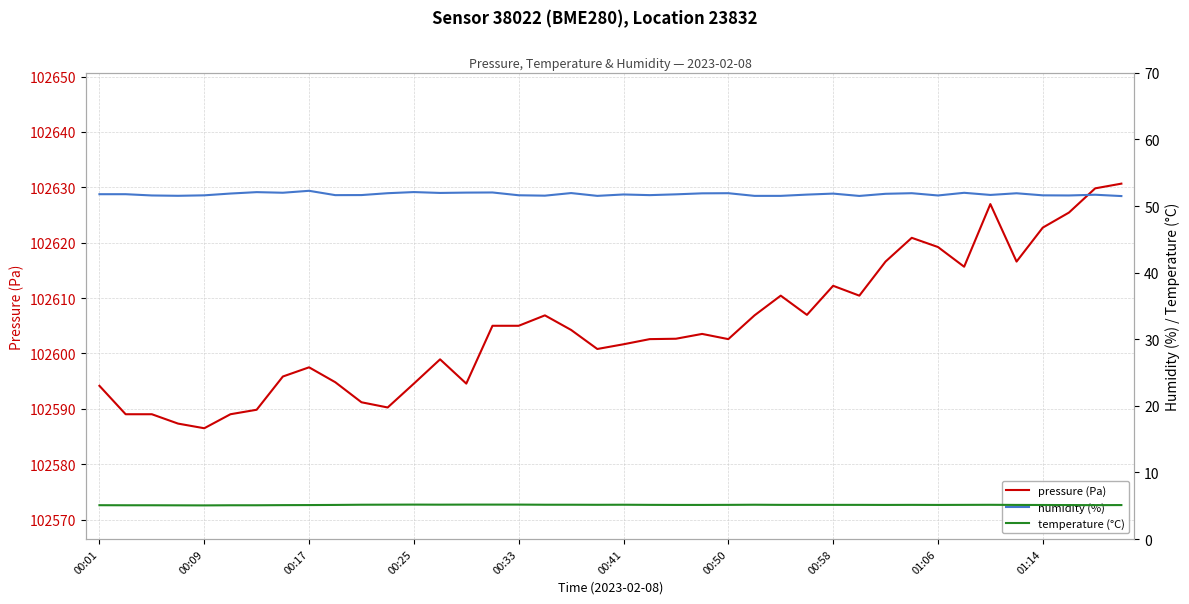

What is the maximum value for pressure (Pa)?

102630.7